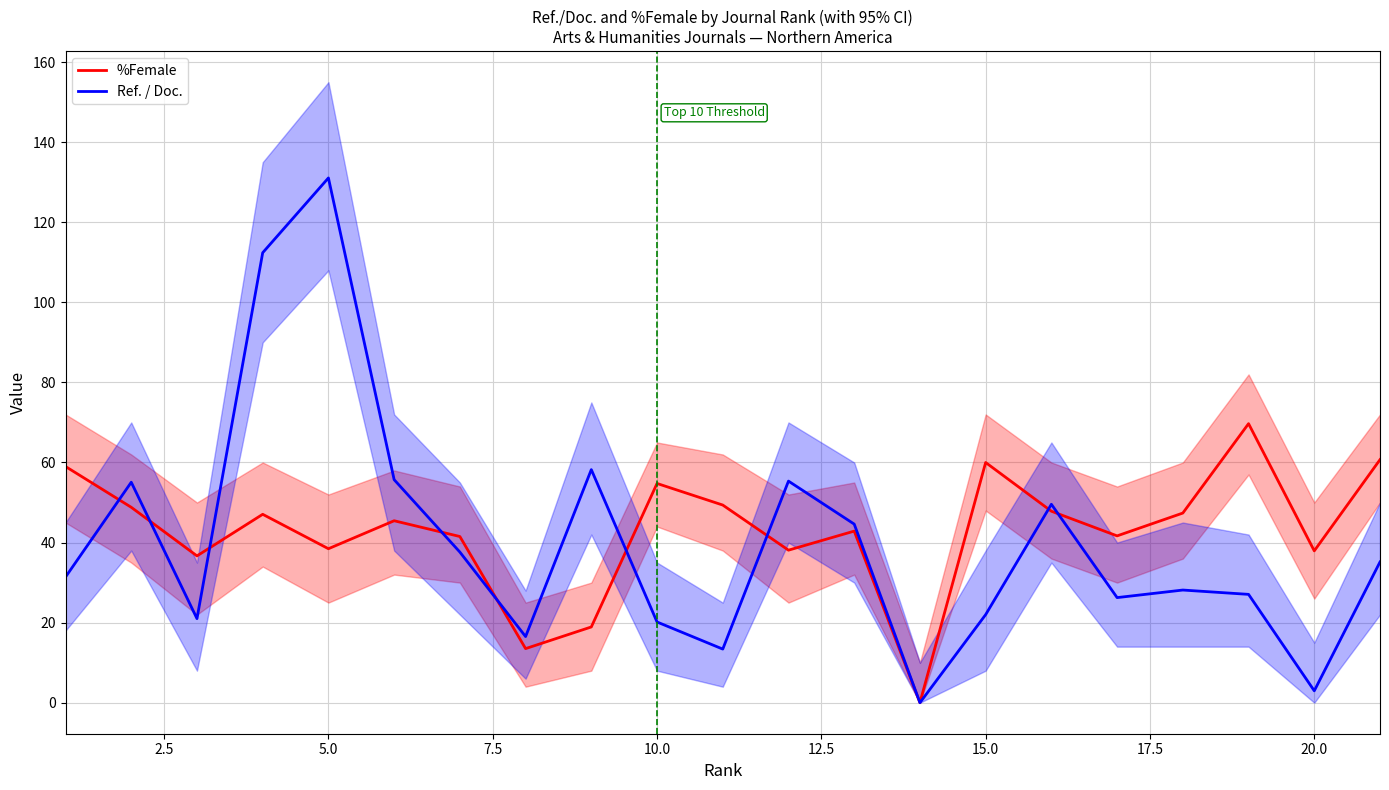

What is the value of the %Female point at the 5th from the left?

38.5